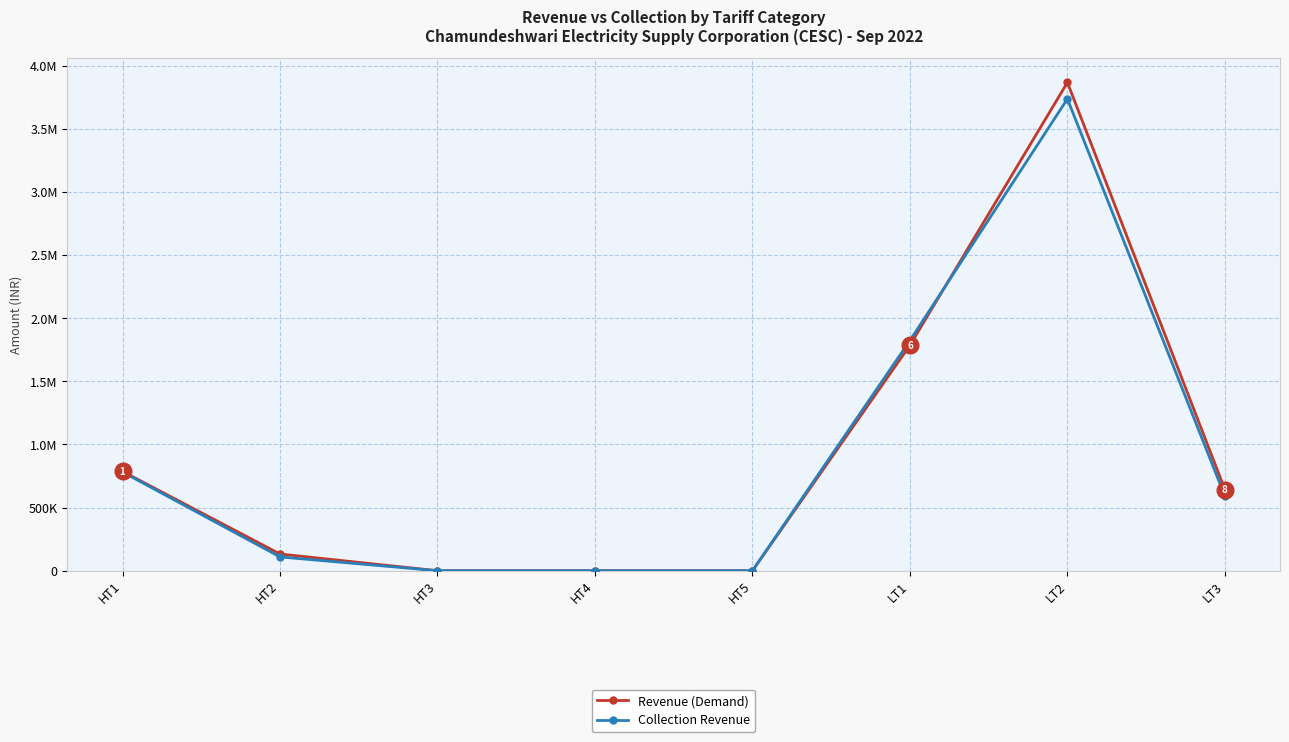

What is the label of the 7th point from the right?

HT2